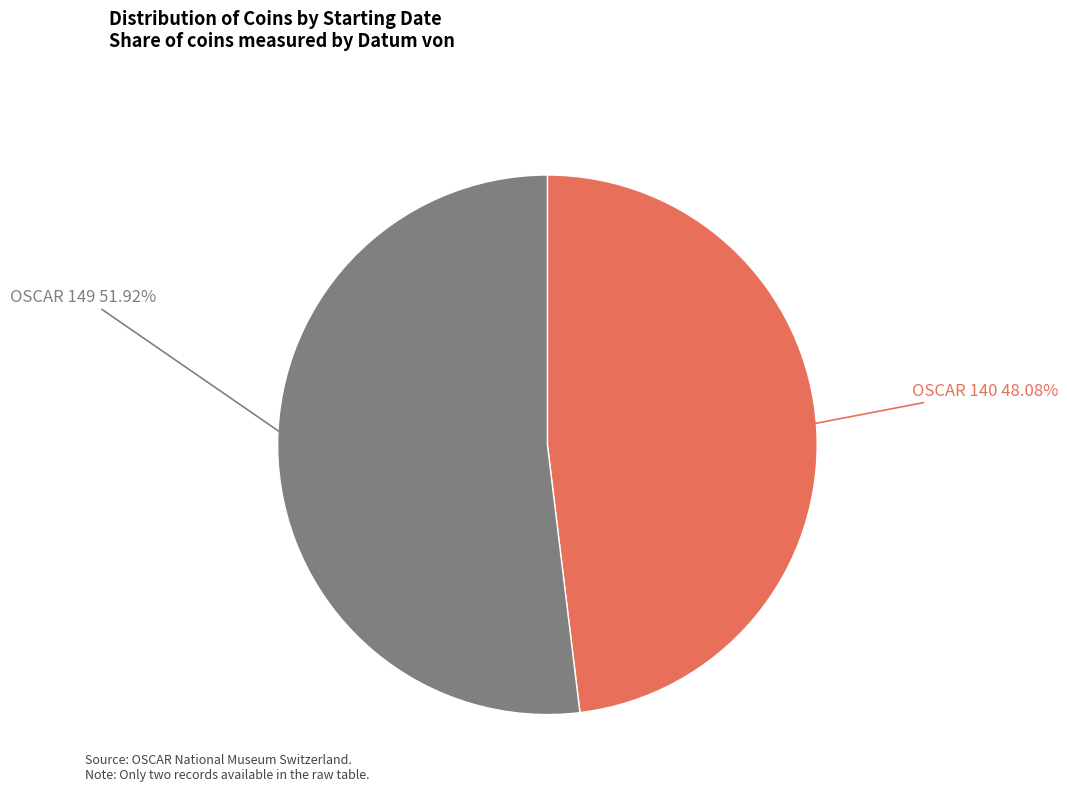

How many segments does this pie chart have?

2